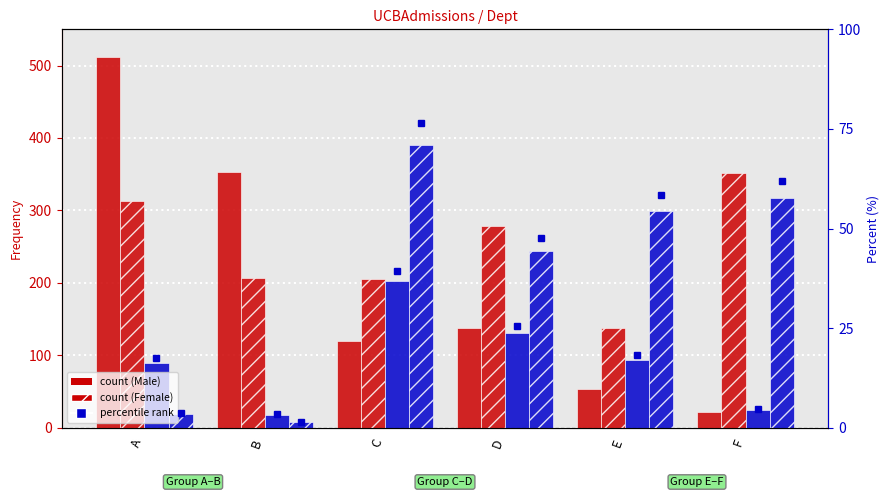

Rank the categories by Admitted_Female value from lowest to highest.

B, F, A, E, D, C